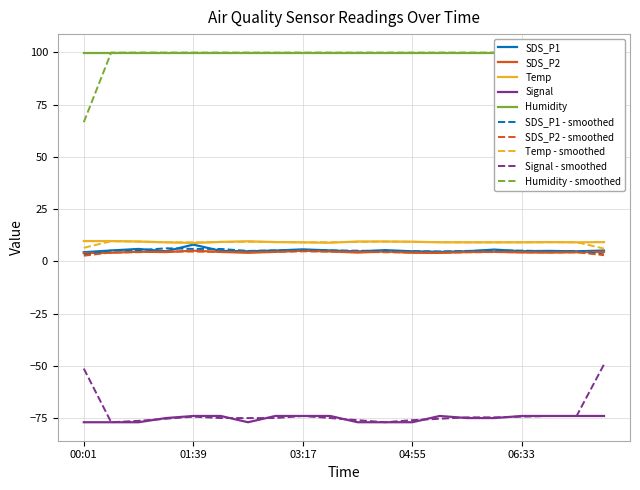

What is the difference between the Temp values at 04:55 and 07:46?

0.2